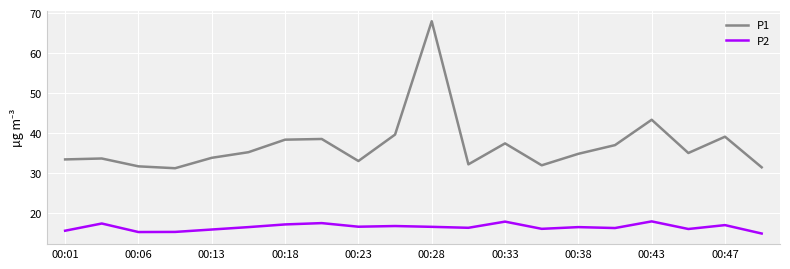

What is the average value of the P2 series?

16.6